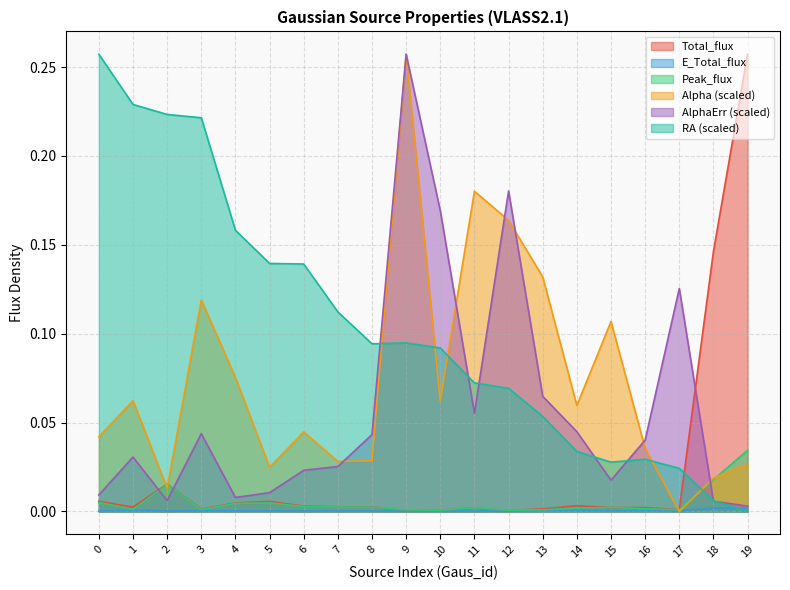

True or false: AlphaErr and Peak_flux cross at least once.

True